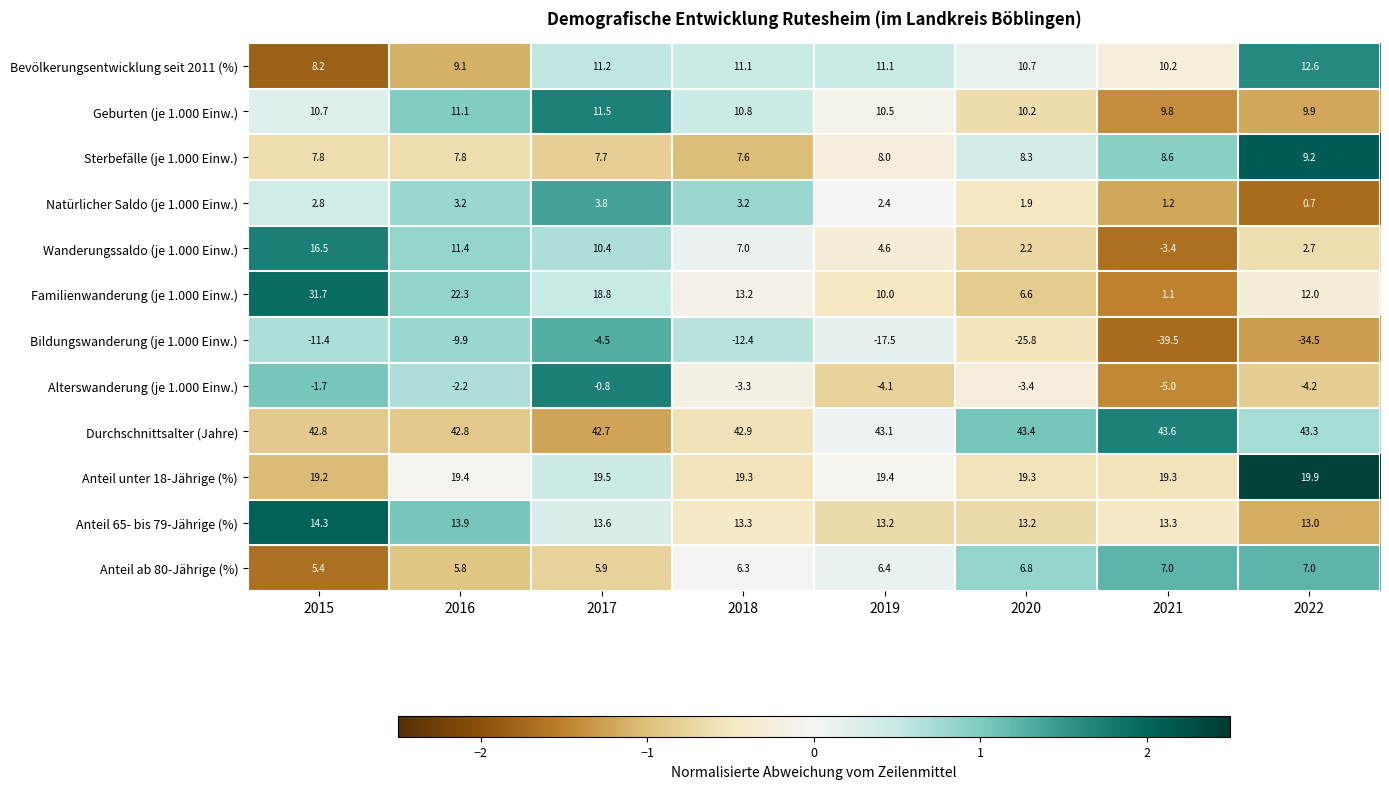

The value of Natürlicher Saldo (je 1.000 Einw.) at 2017 is 3.8. True or false?

True